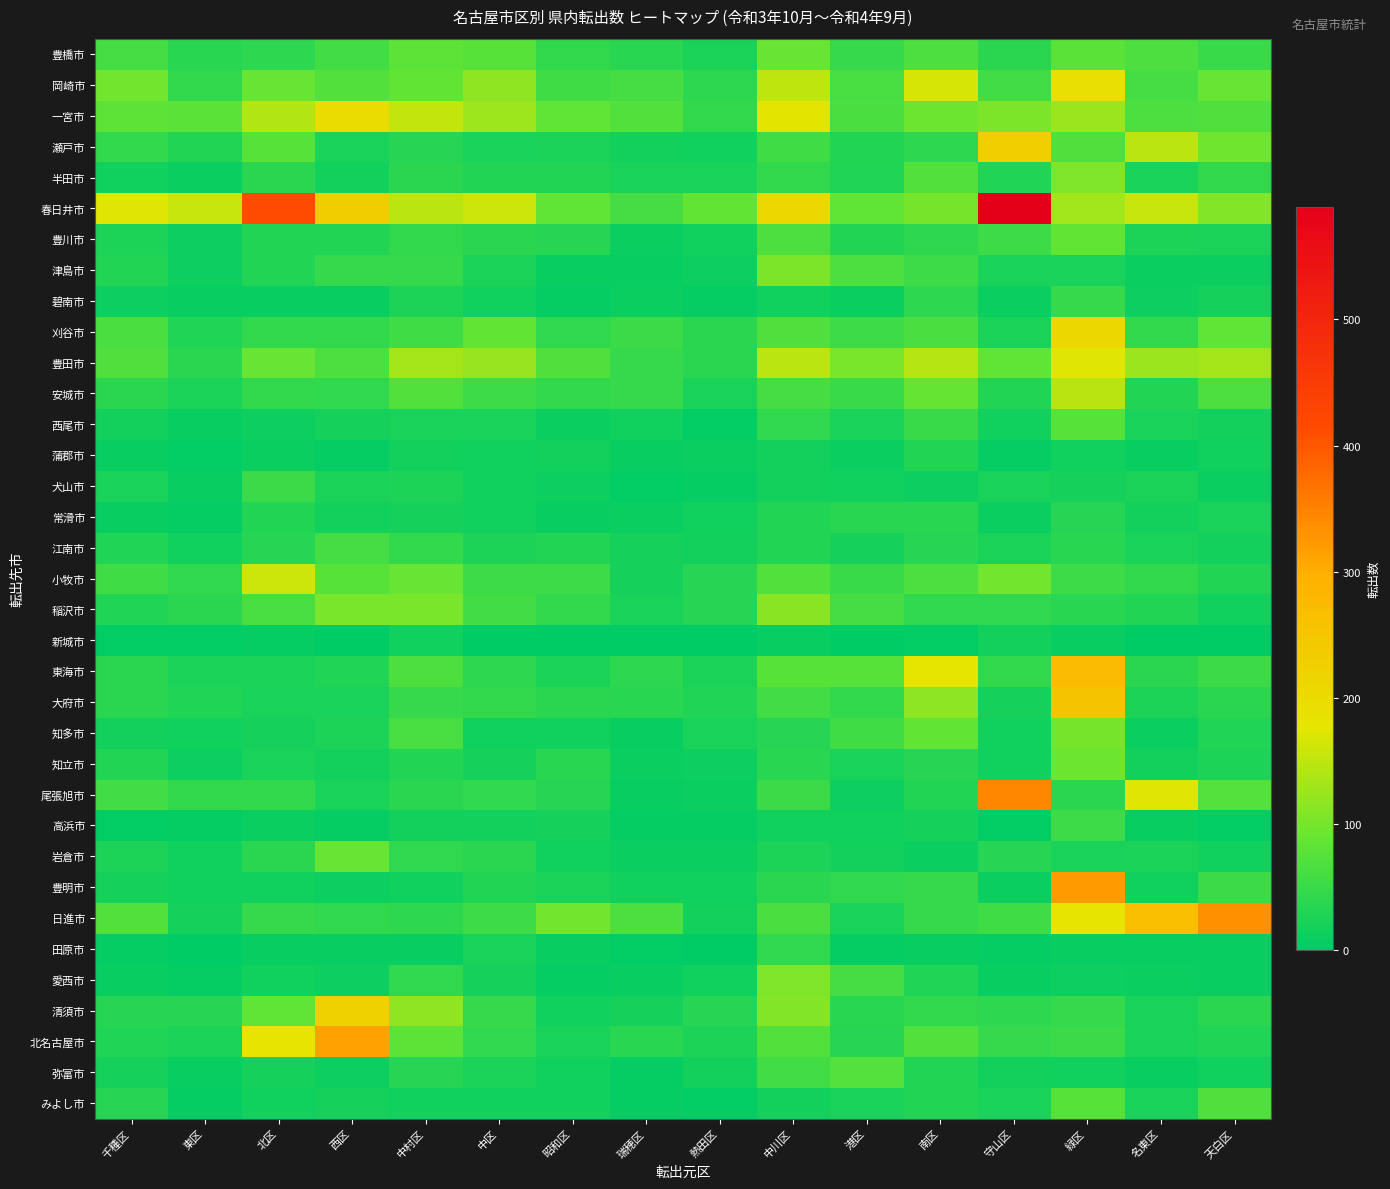

What is the spread (max minus min) of values at 中区?

159